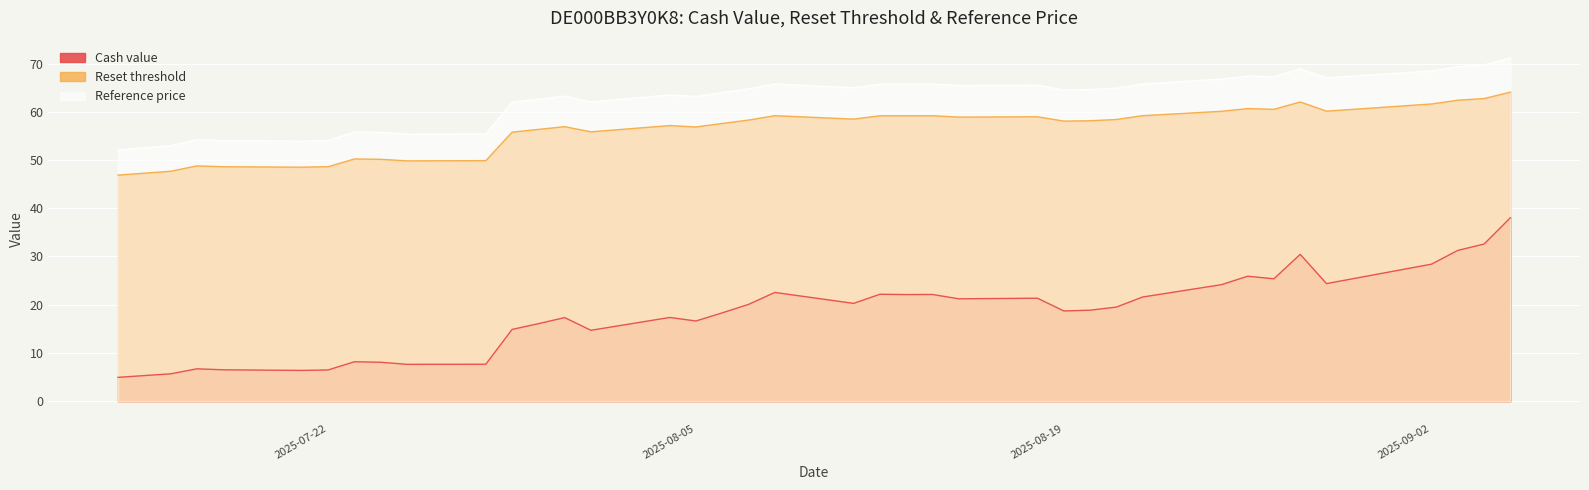

How many distinct data groups are displayed?

3